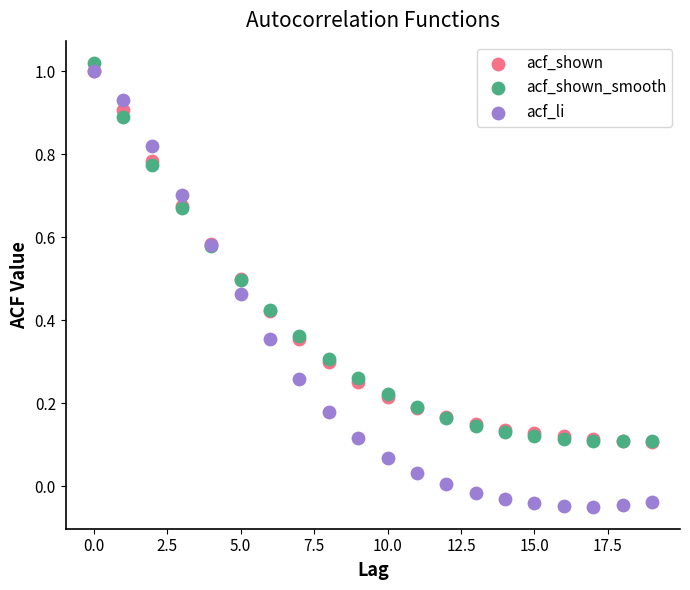

What are all the series names shown in the legend?

acf_shown, acf_shown_smooth, acf_li